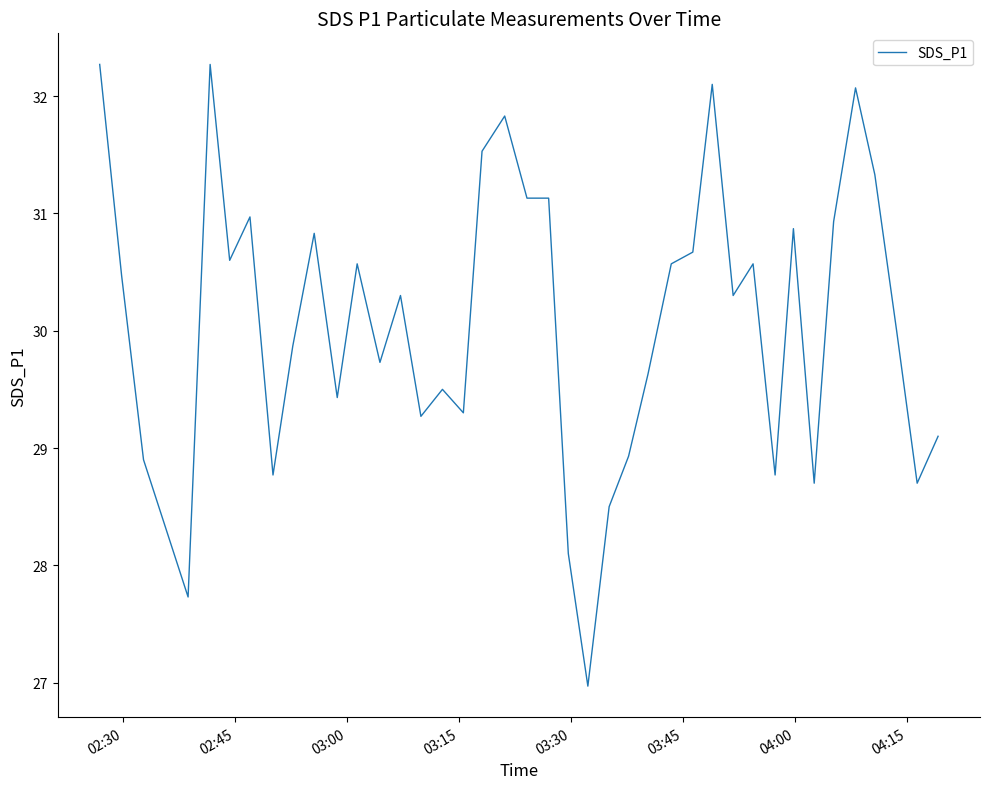

Is this an area chart (filled region under the line)?

No